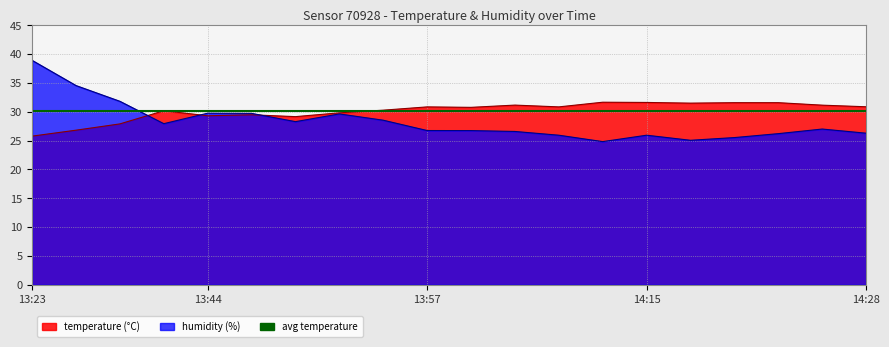

At which label does temperature reach its peak?

14:12